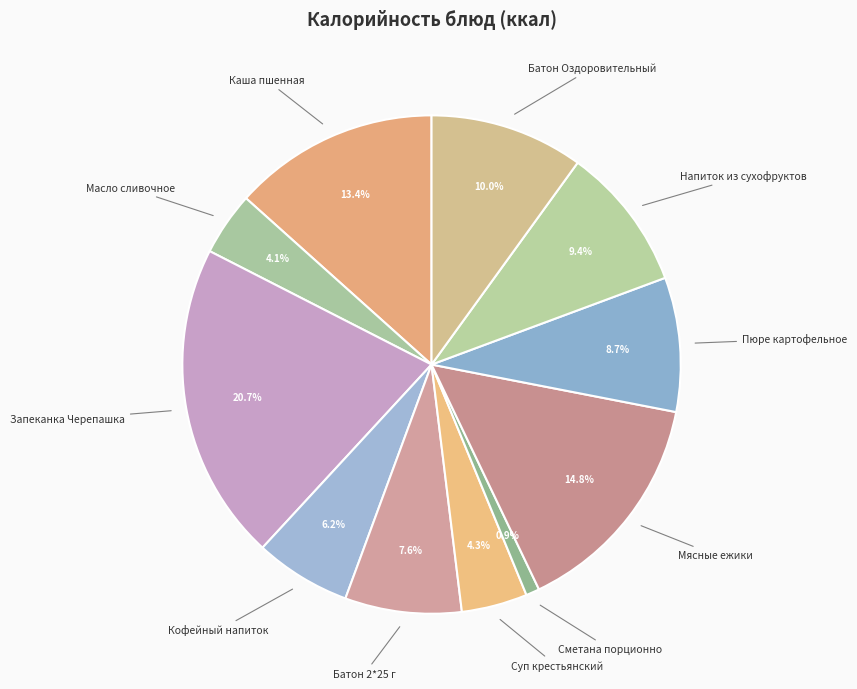

What is the ratio of the value at Батон Оздоровительный to the value at Суп крестьянский?

2.3